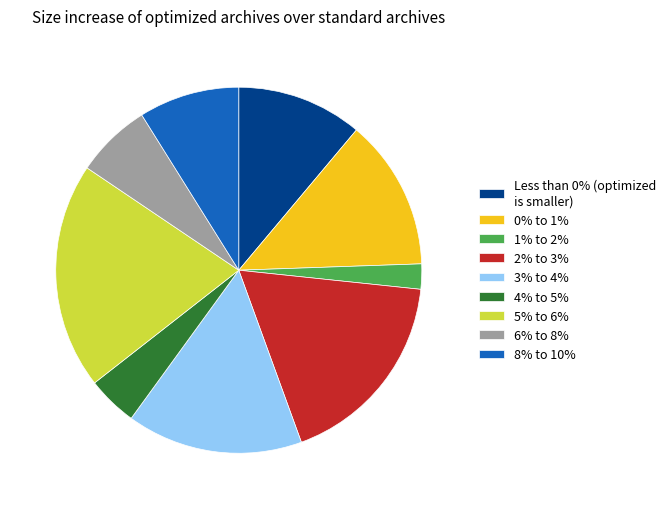

How many segments does this pie chart have?

9